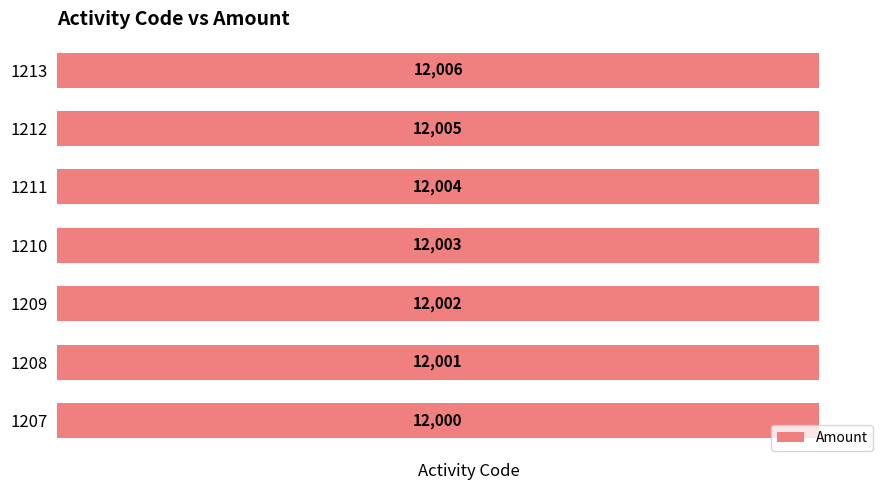

Reading bottom to top, list all the values displayed in this chart.

1207=12000	1208=12001	1209=12002	1210=12003	1211=12004	1212=12005	1213=12006